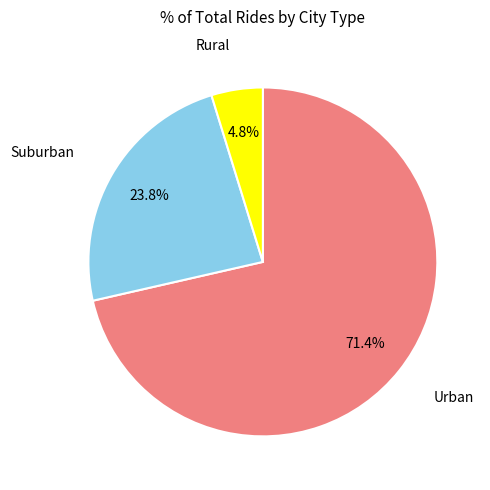

Is there any slice that represents more than half of the pie?

Yes